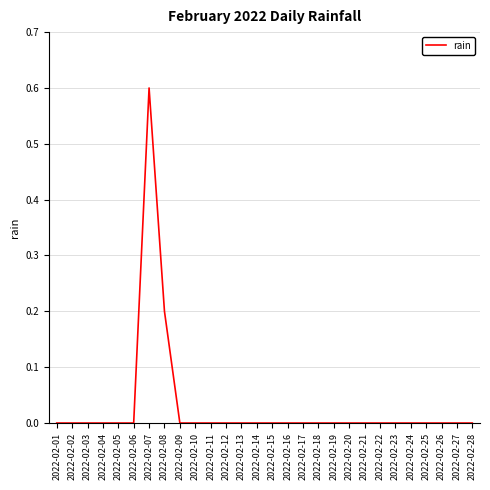

Which label corresponds to the largest value in the chart?

2022-02-07